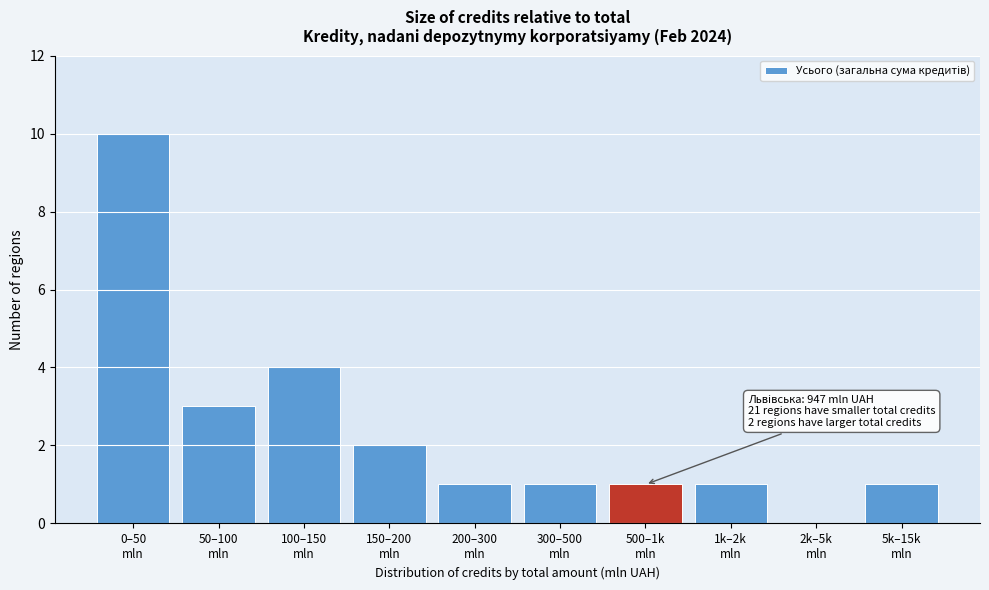

What is the maximum value shown in the chart?

10